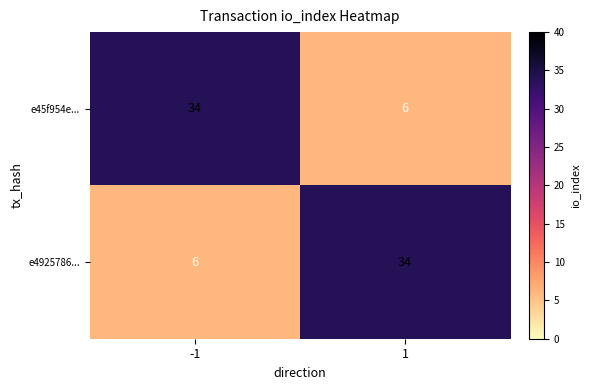

What is the difference between the e4925786... values at -1 and 1?

28